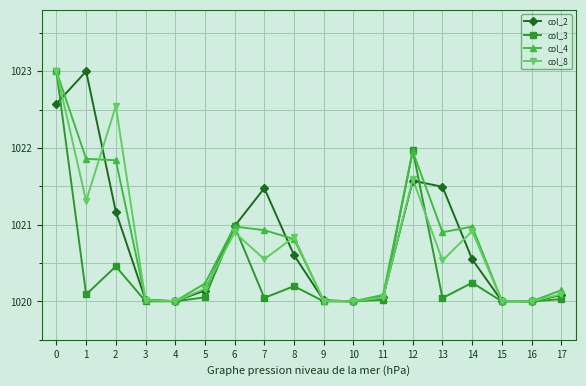

True or false: col_2 has a value of 238.6 at 15.

False